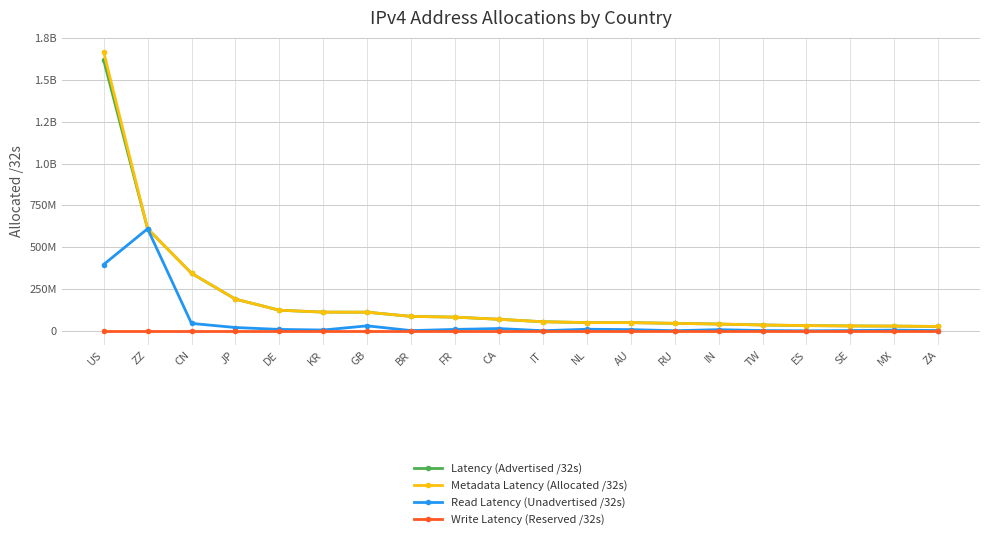

What is the label of the 8th point from the left?

BR